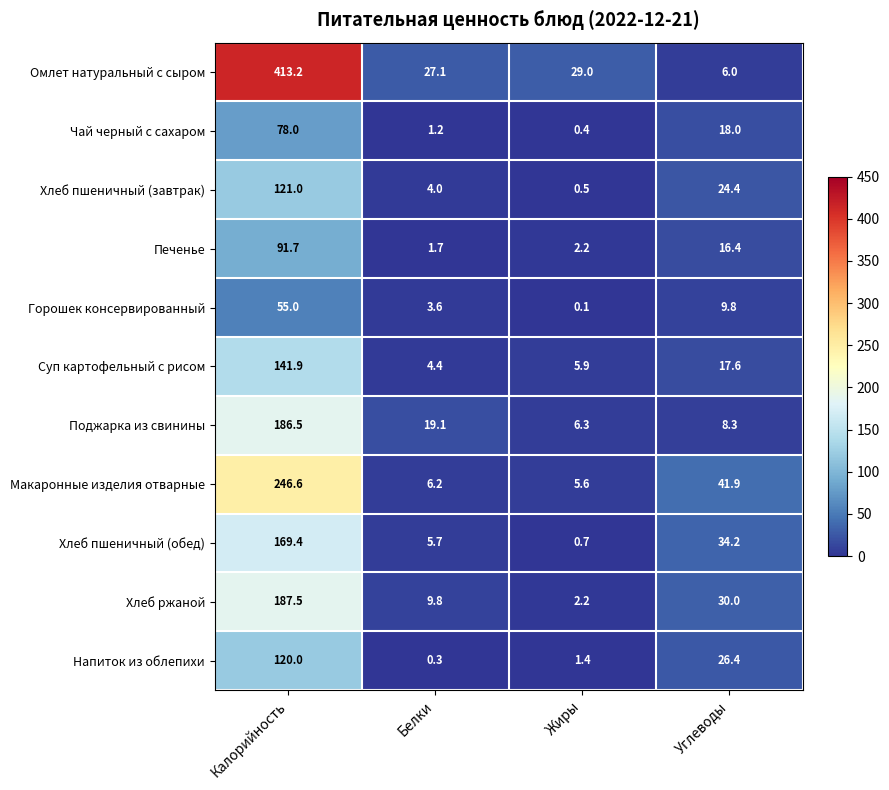

Which series has the widest spread of values?

Омлет натуральный с сыром